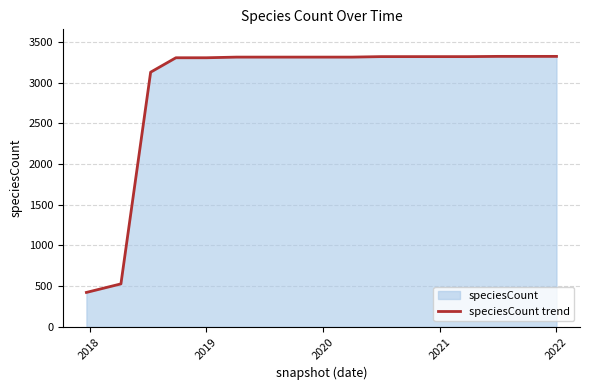

The chart shows a value of 3312 at 2020. True or false?

True